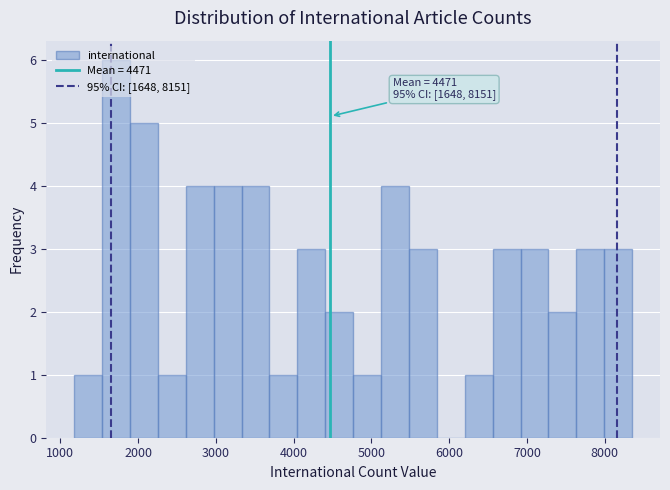

Read against the x-axis, roughly where is the centre of the tallest bar?

1700